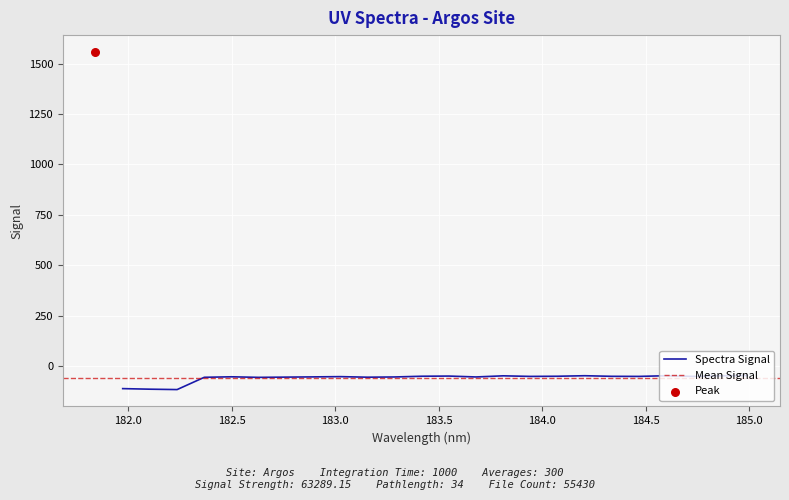

Which has a higher value, 184.9911297472 or 182.3673257152?

184.9911297472